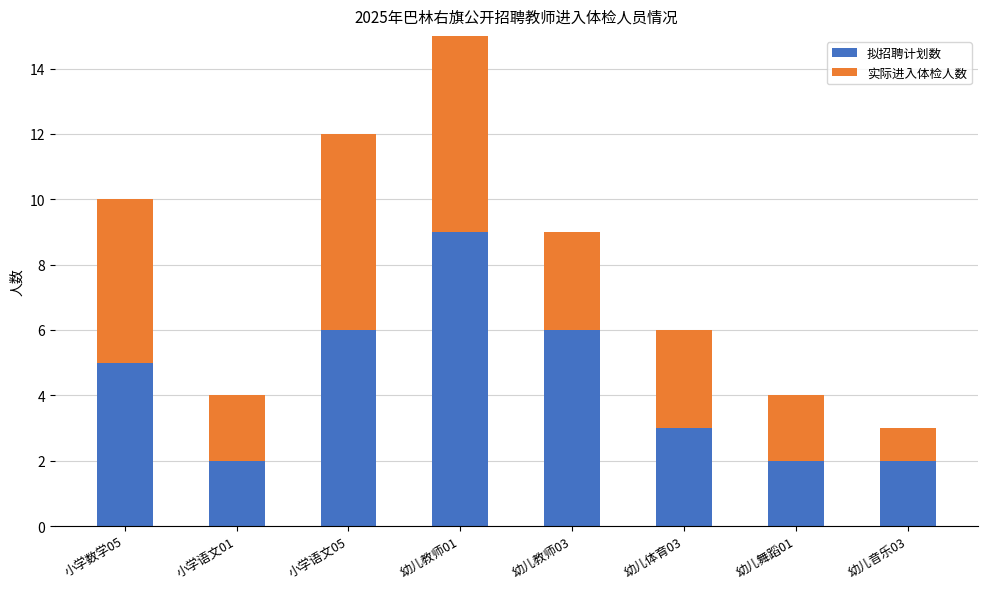

How many bars are there in each group?

2